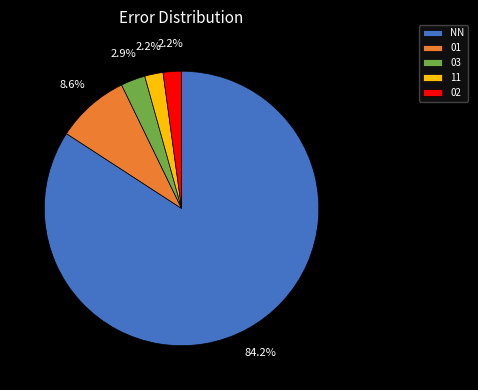

Approximately how many times larger is the value at 11 compared to 02?

1.0